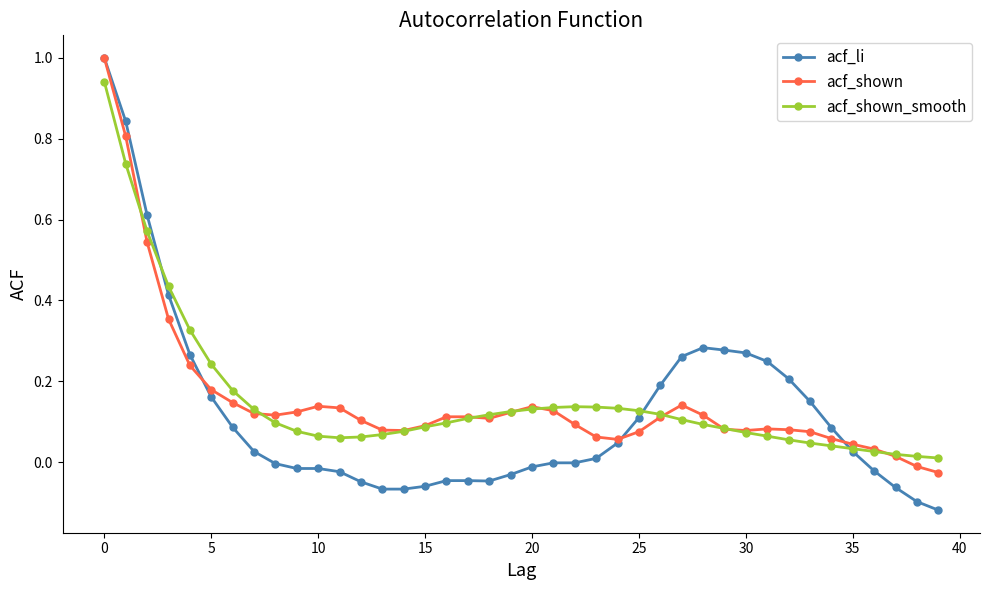

Which series has the largest range (max minus min)?

acf_li